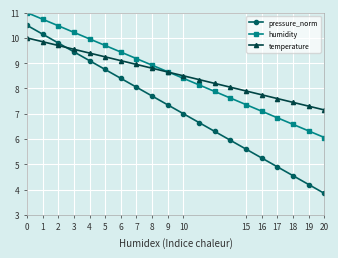

Which series has the widest spread of values?

pressure_norm